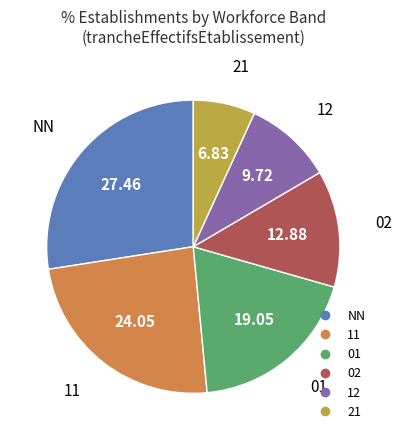

Is there a majority slice in this chart?

No